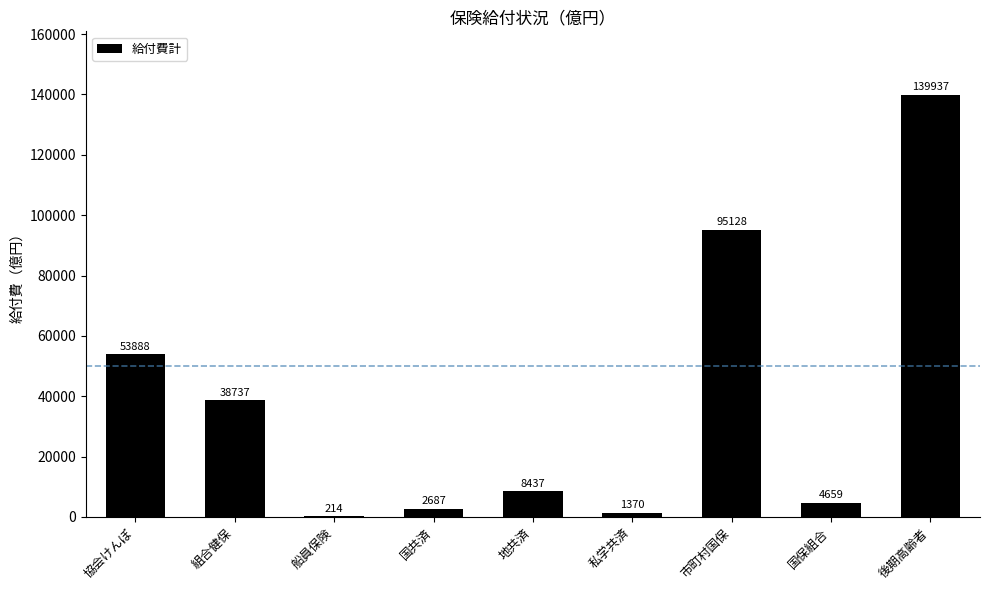

What is the sum of all values?

345057